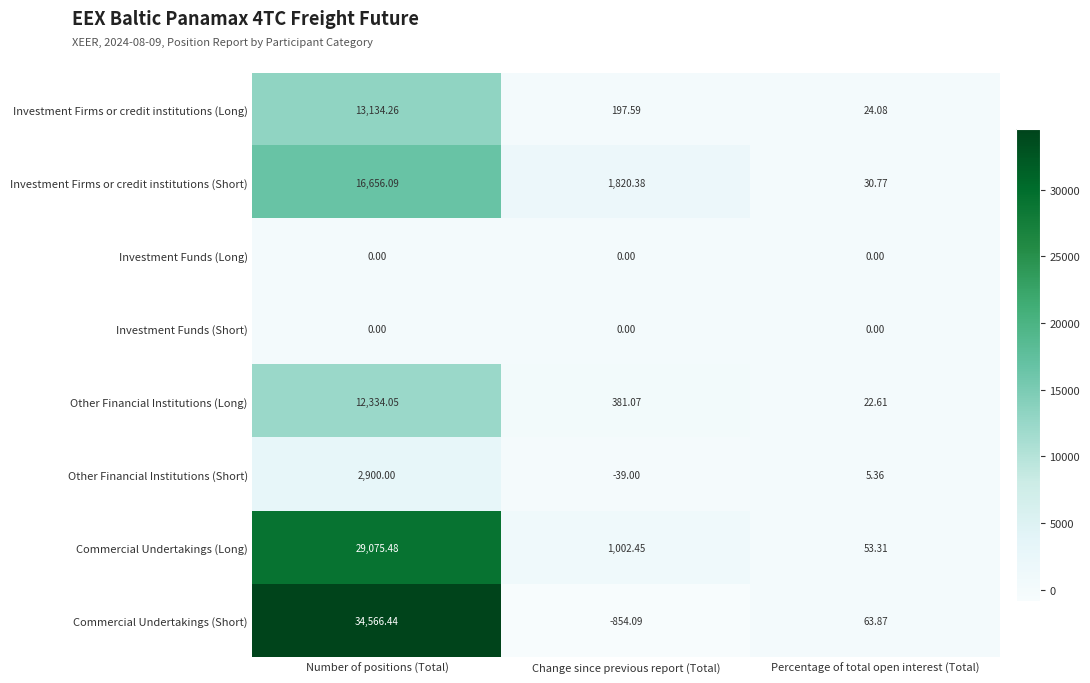

Which series has the widest spread of values?

Commercial Undertakings (Short)